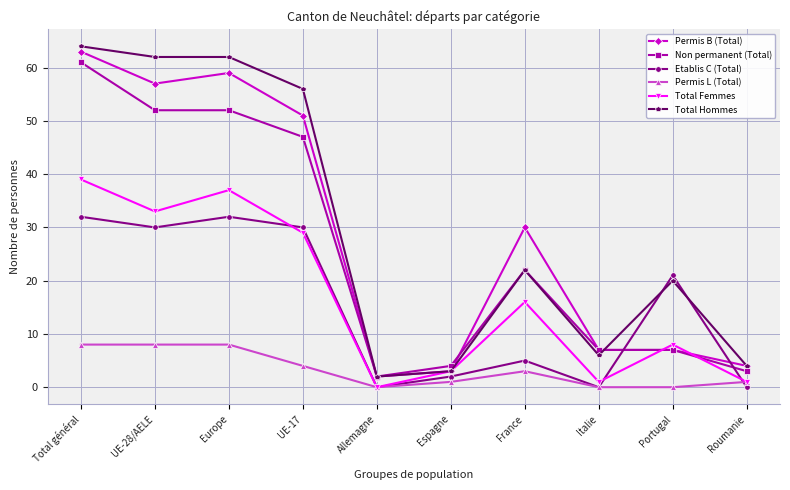

Where is the first local maximum for Etablis C (Total)?

Europe